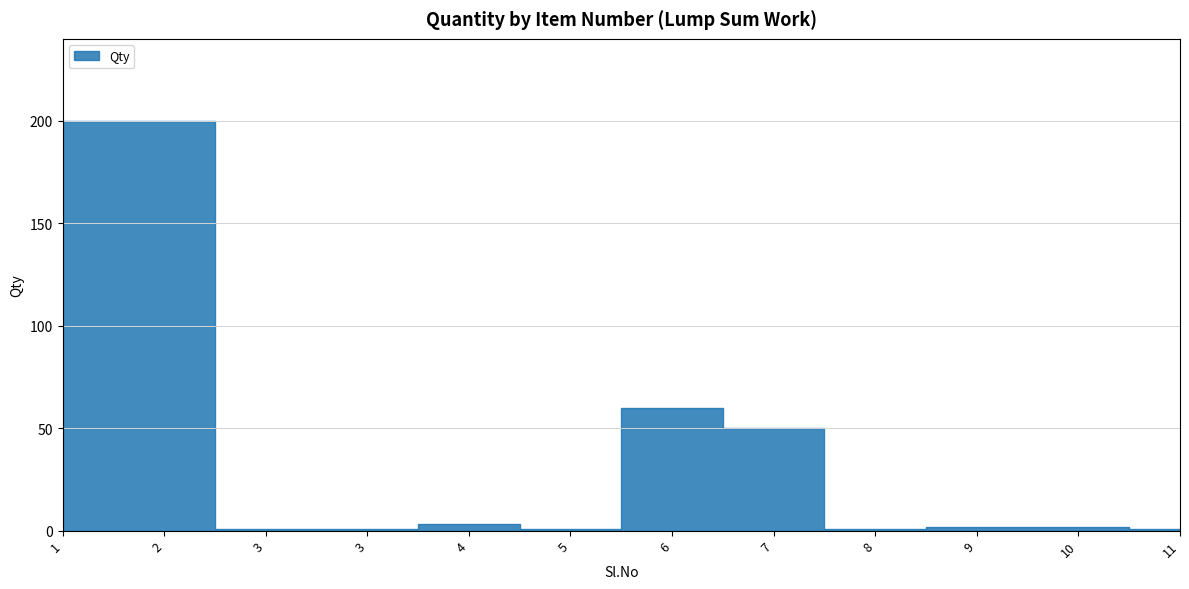

What is the value of the 11th point from the left?

2